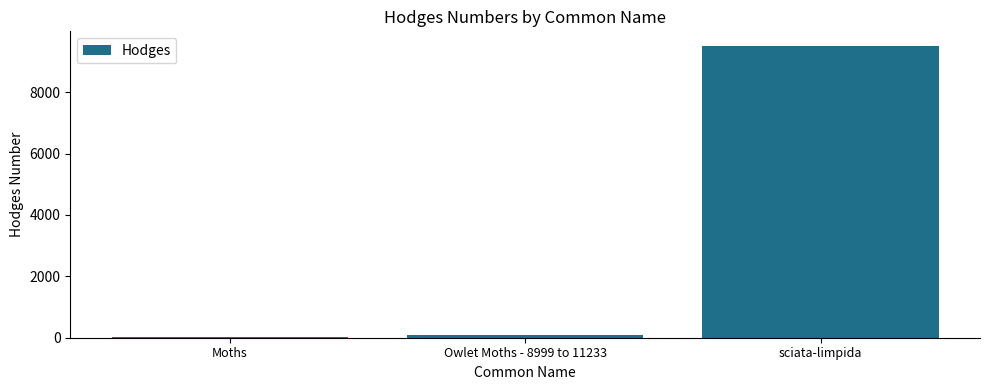

What is the sum of all values?

9628.5